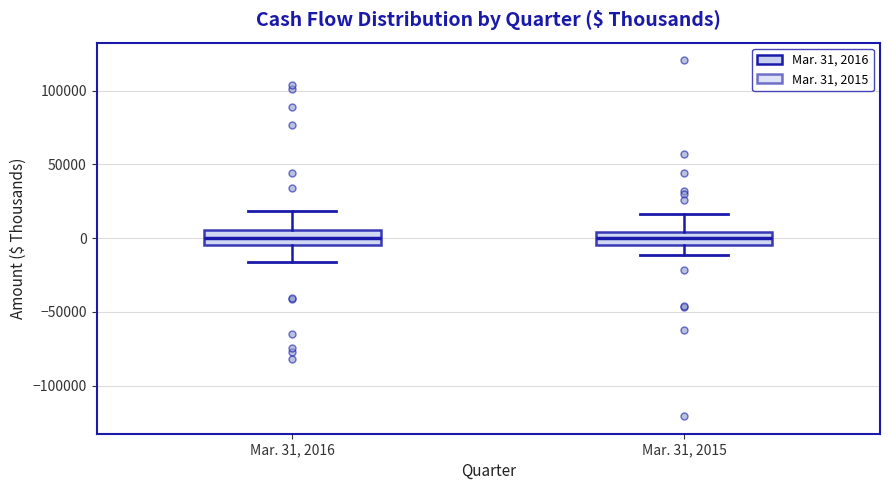

Reading left to right, read every box against the y-axis: the position of its median line, the range the box covers, and the ends of its whiskers. The values are not printed on the chart, so give them approximately, as read against the axis.

Mar. 31, 2016: median 0, box -5000 to 5000, whiskers -15000 to 20000
Mar. 31, 2015: median 0, box -5000 to 5000, whiskers -10000 to 15000